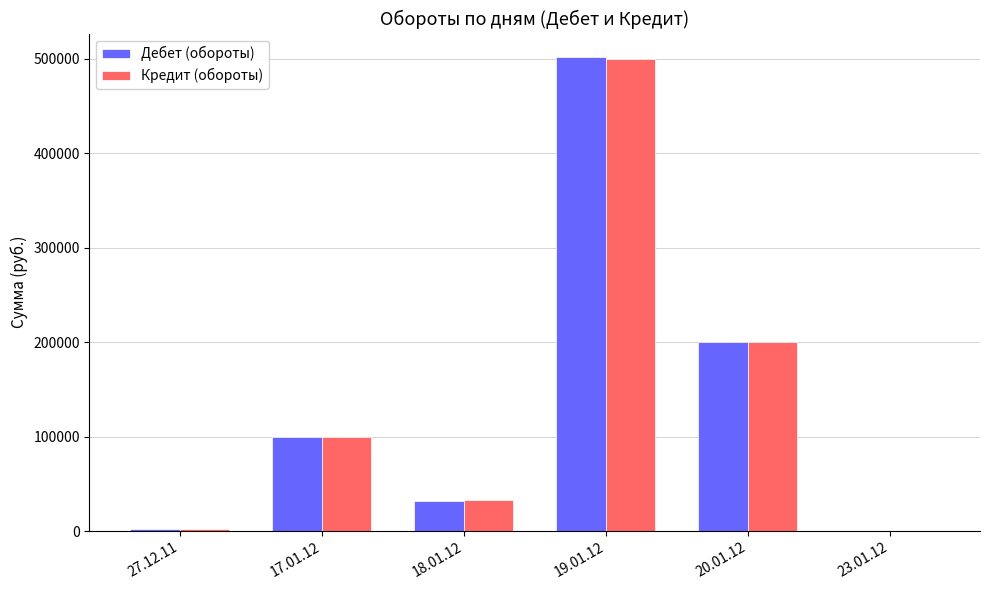

What is the sum of the Кредит (обороты) values at 18.01.12 and 19.01.12?

533001.1